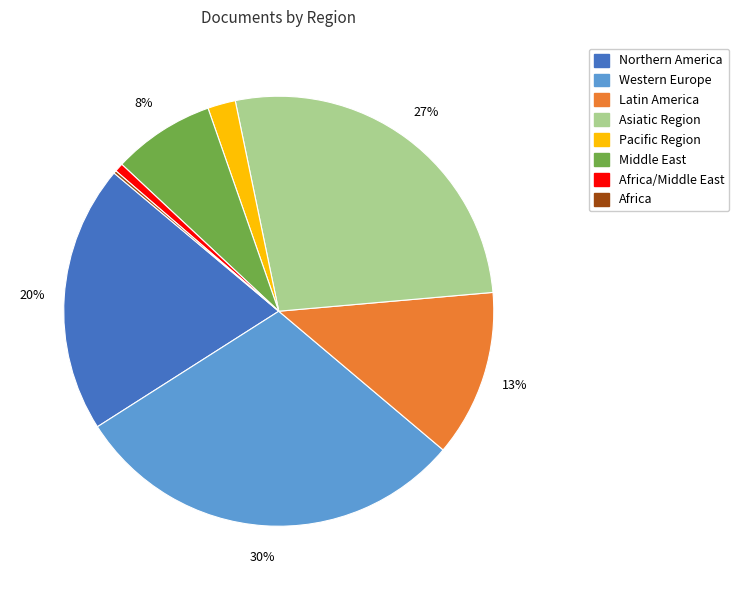

Is there a majority slice in this chart?

No